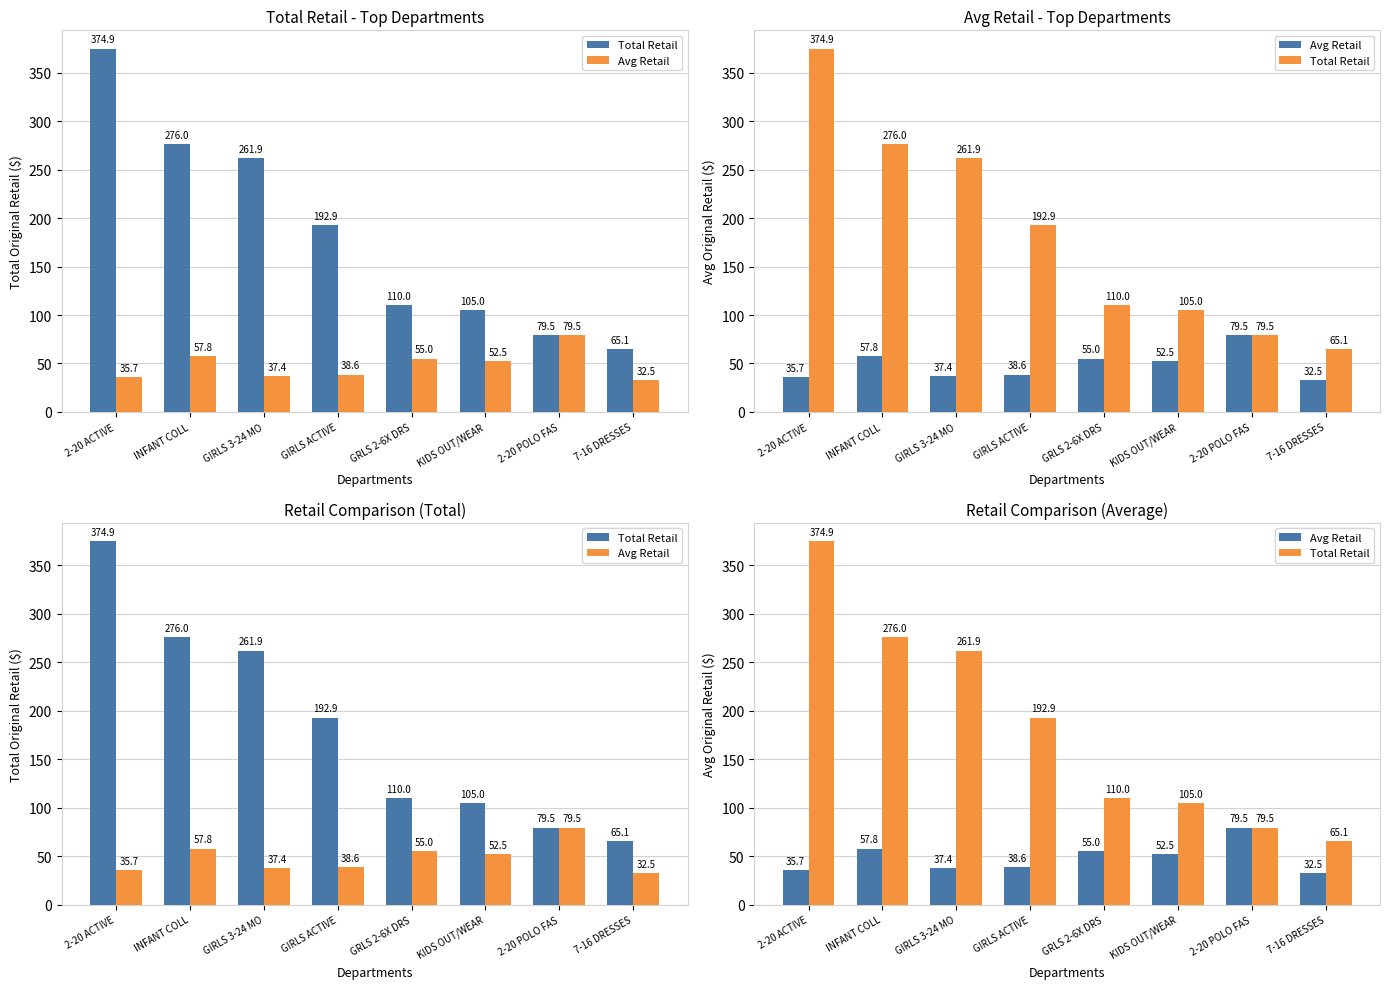

What is the highest value of the Total Retail series?

374.9